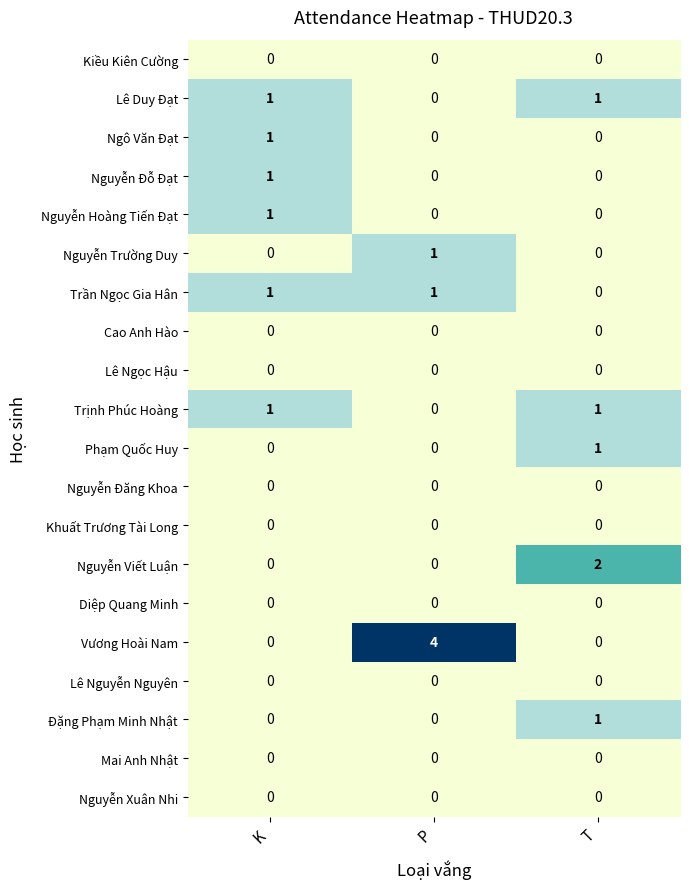

At which category does the chart reach its peak across all series?

P